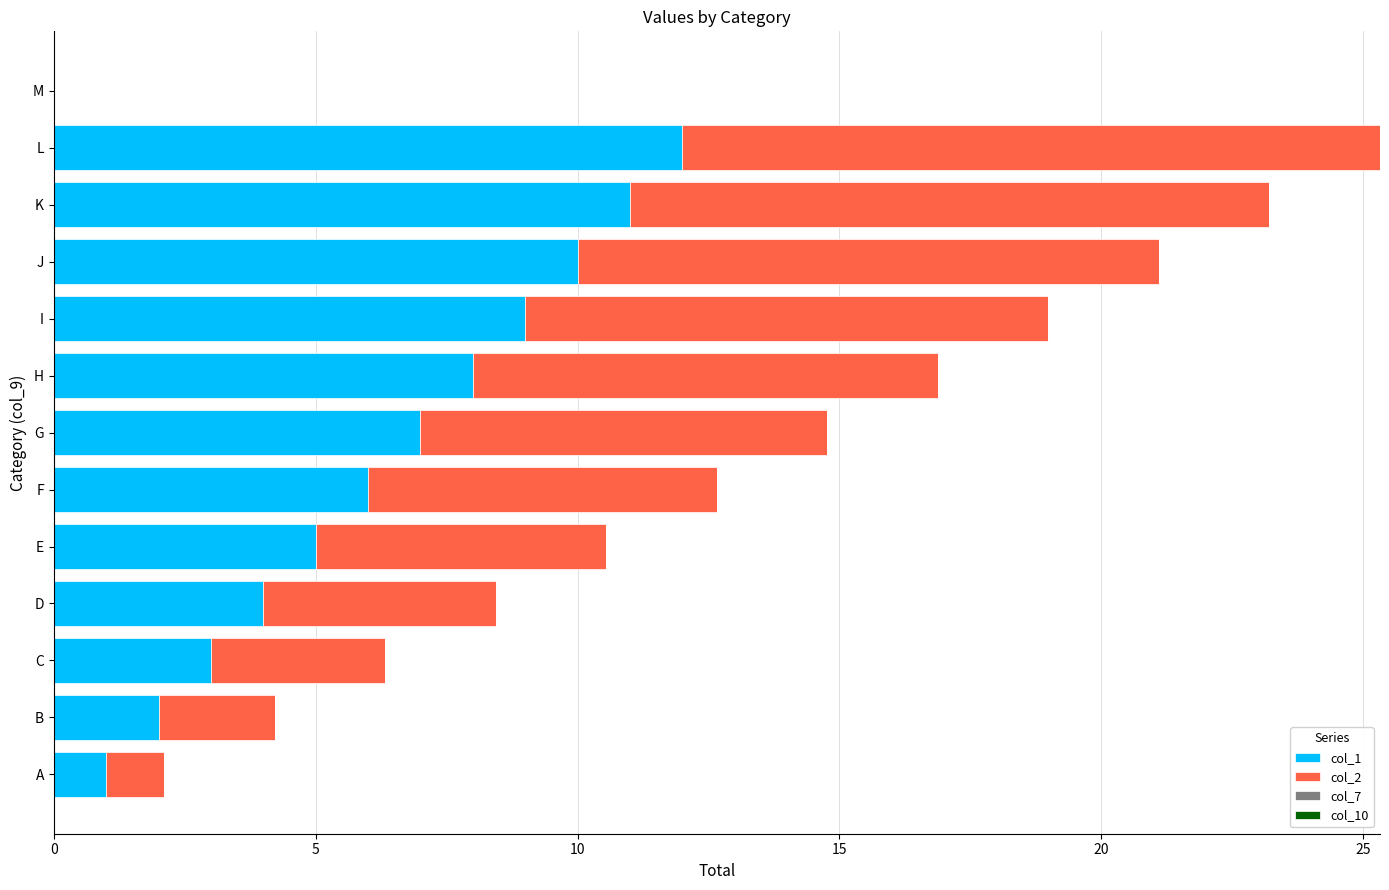

How many categories are shown in the chart?

13